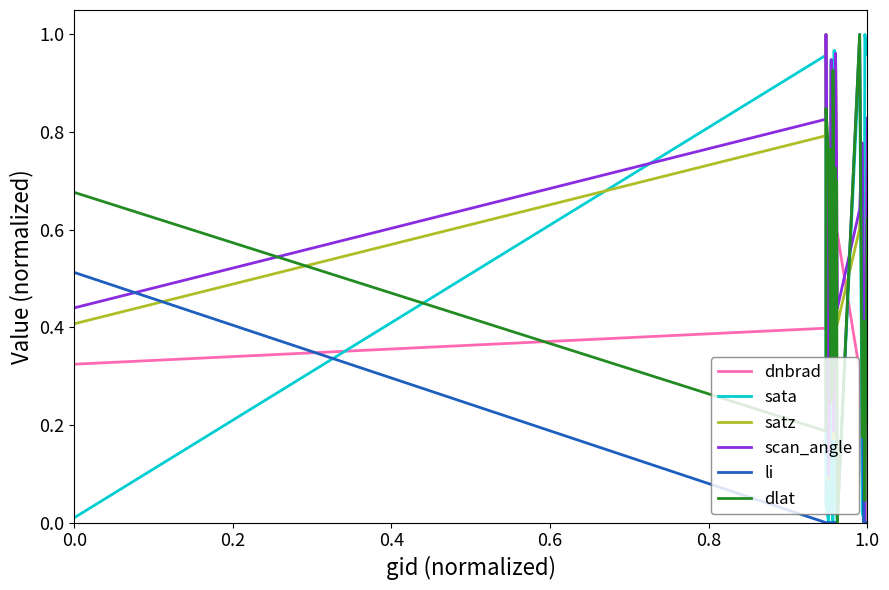

What are all the series names shown in the legend?

dnbrad, sata, satz, scan_angle, li, dlat